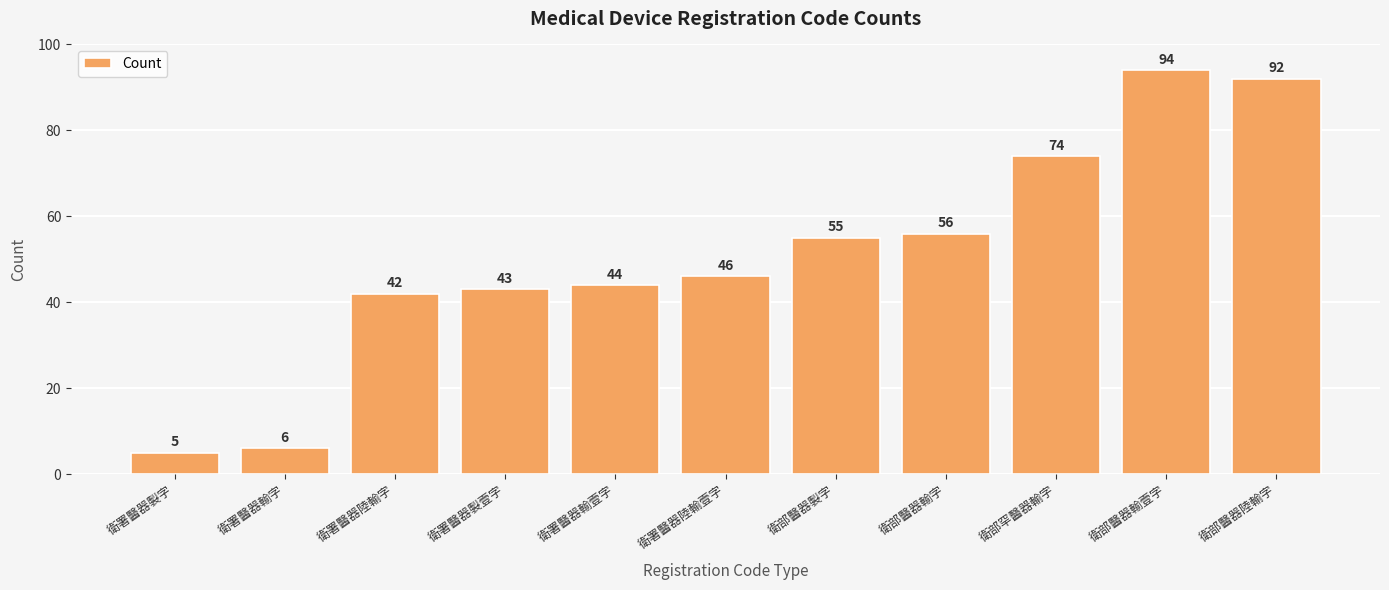

List the labels in order of value, smallest first.

衛署醫器製字, 衛署醫器輸字, 衛署醫器陸輸字, 衛署醫器製壹字, 衛署醫器輸壹字, 衛署醫器陸輸壹字, 衛部醫器製字, 衛部醫器輸字, 衛部罕醫器輸字, 衛部醫器陸輸字, 衛部醫器輸壹字